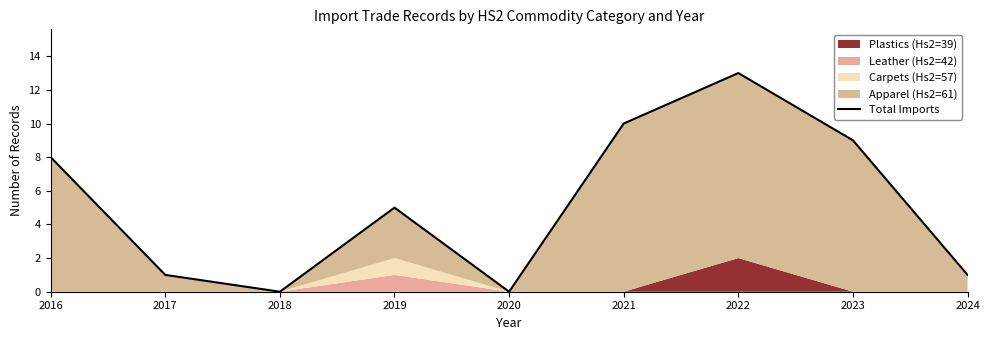

What value does the data have at 2022, to the nearest 10?

10